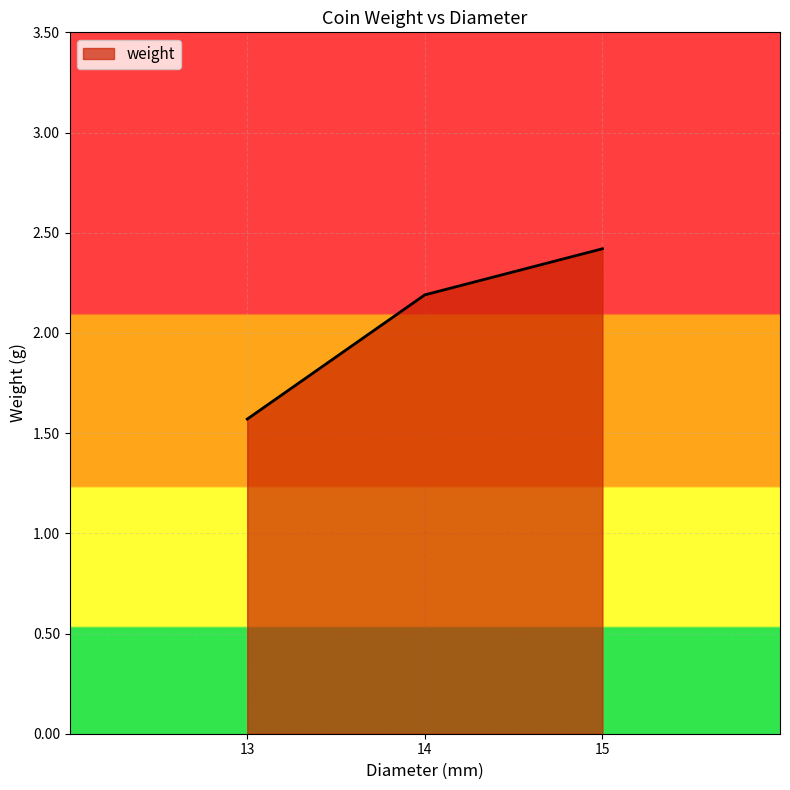

Reading right to left, extract all data points from this chart.

15=2.4	14=2.2	13=1.6